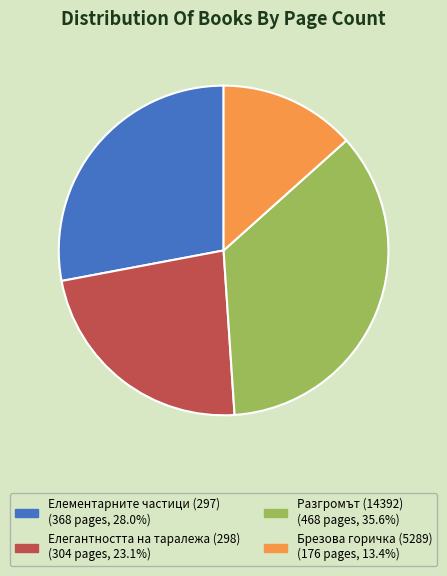

Is it true that Елегантността на таралежа (298) is 15% of the pie?

False